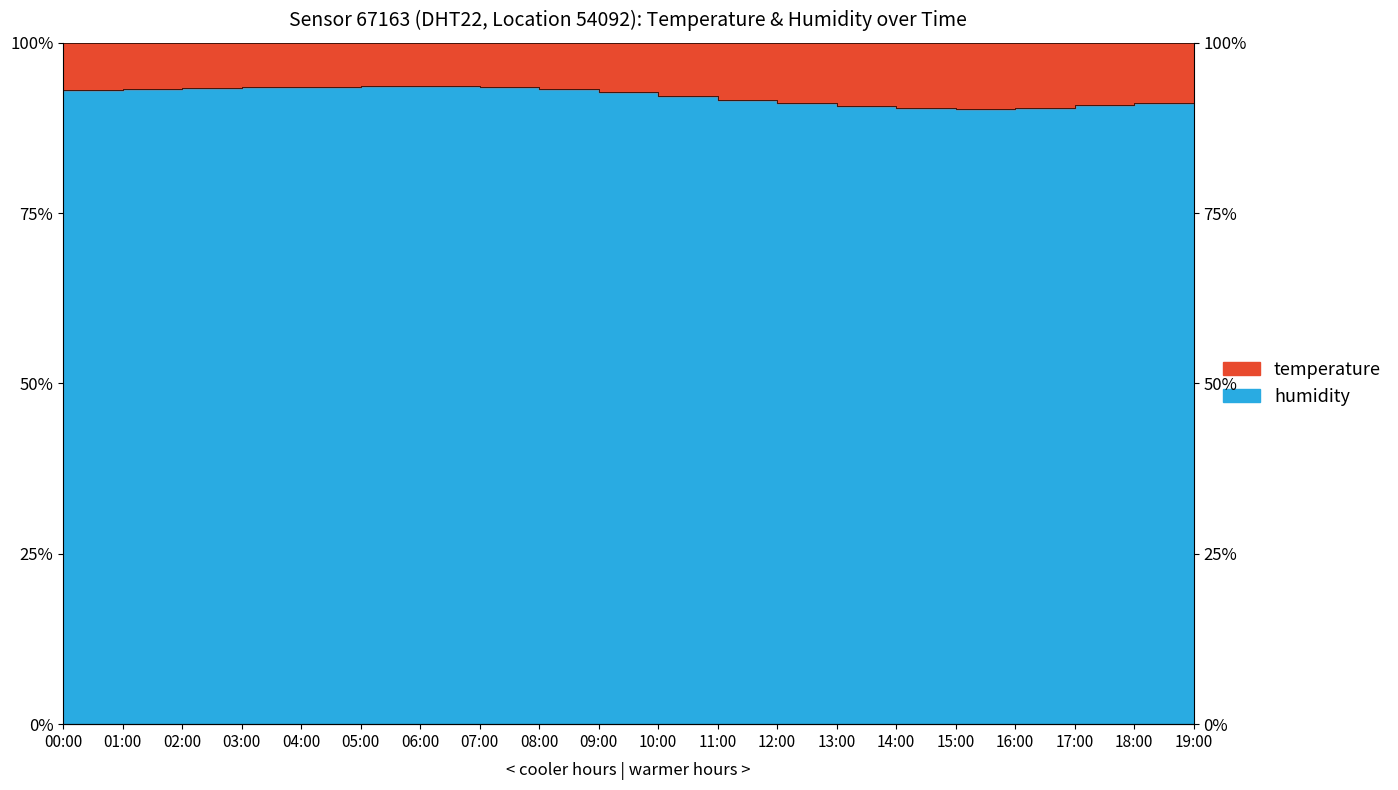

Between 05:00 and 16:00, which is larger?

05:00